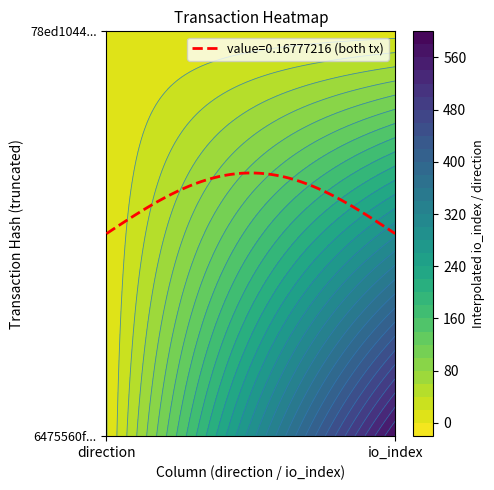

What is the spread (max minus min) of values at io_index?

571